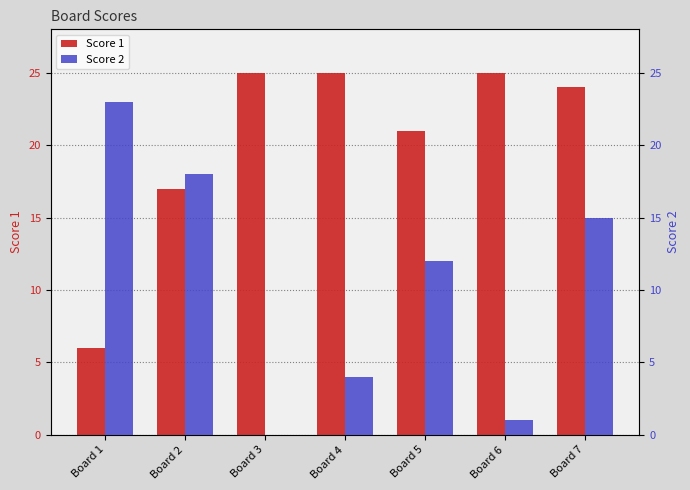

Read the Score 1 value at Board 4, to the nearest 10.

20